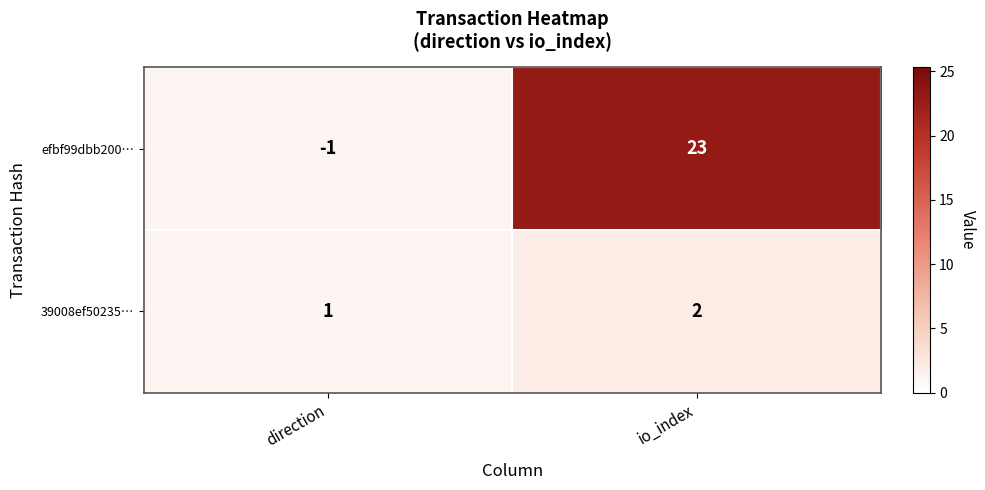

Which label corresponds to the smallest value in the chart?

direction